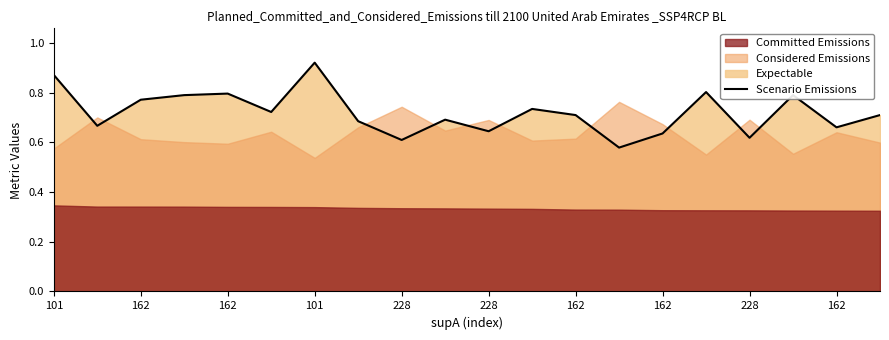

What is the change in value from 162 to 228?

+0.1